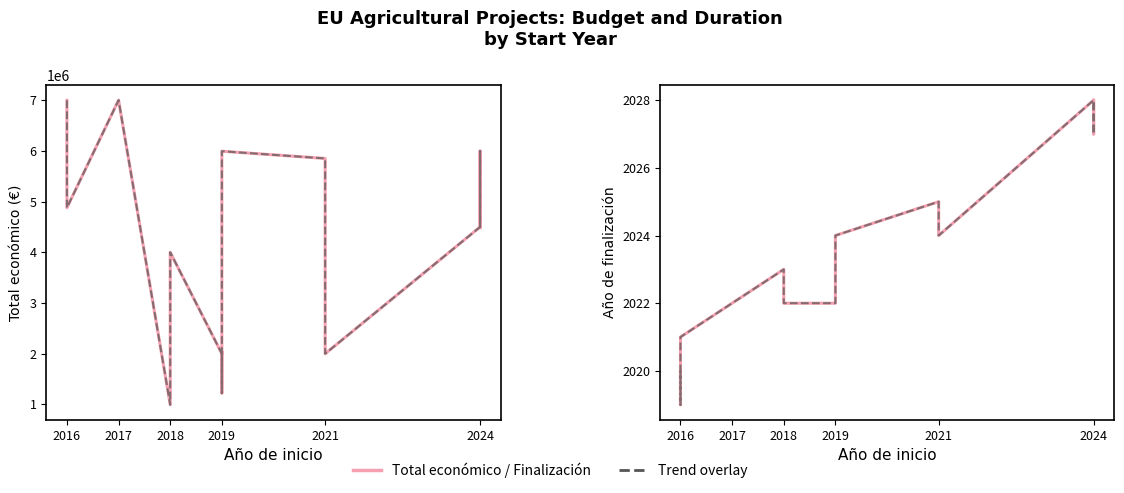

Which has a higher value, 2016 or 2017?

2017